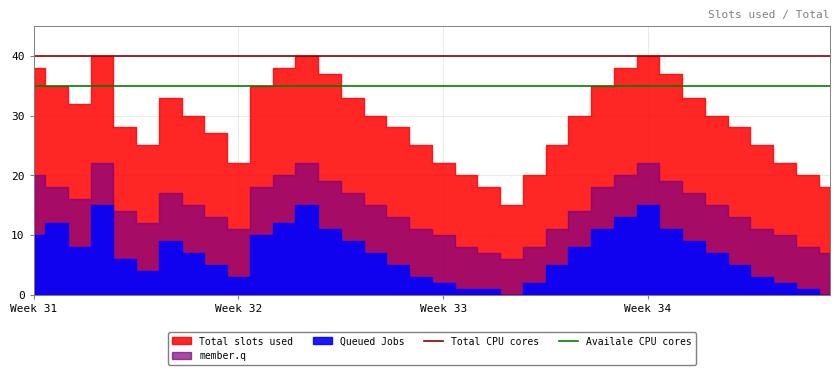

What is the total value across all series at 5?

75